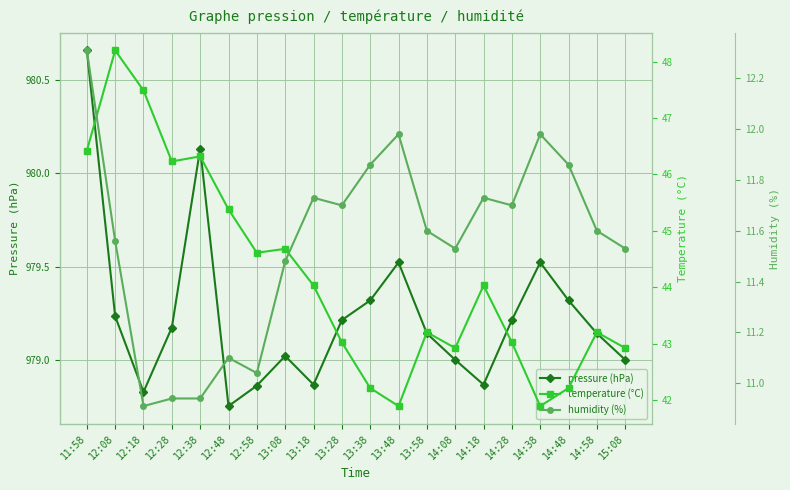

What is the total value across all series at 13:28?

1033.9